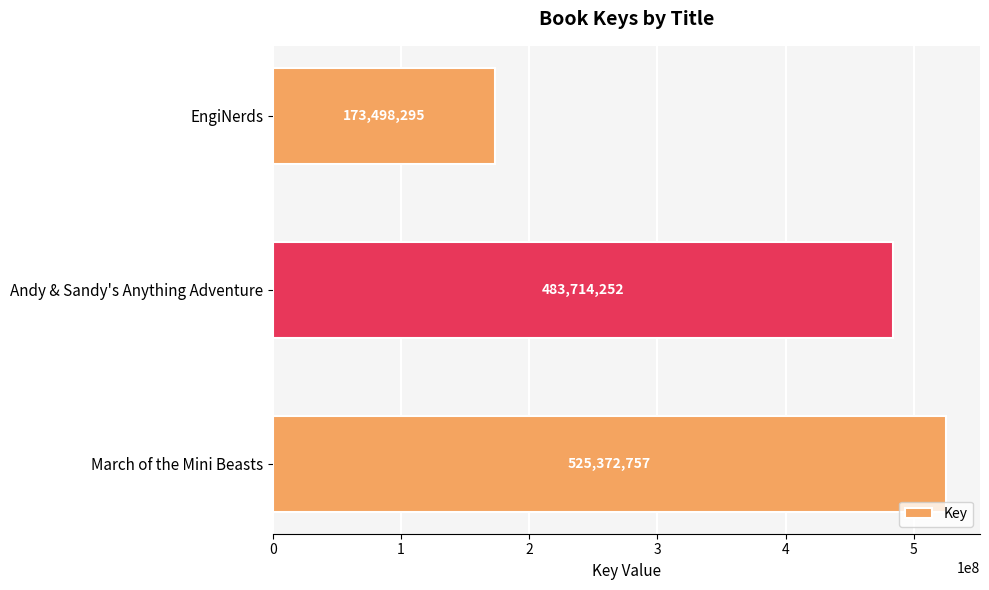

Reading top to bottom, what are all the values shown in this chart?

EngiNerds=173498295	Andy & Sandy's Anything Adventure=483714252	March of the Mini Beasts=525372757